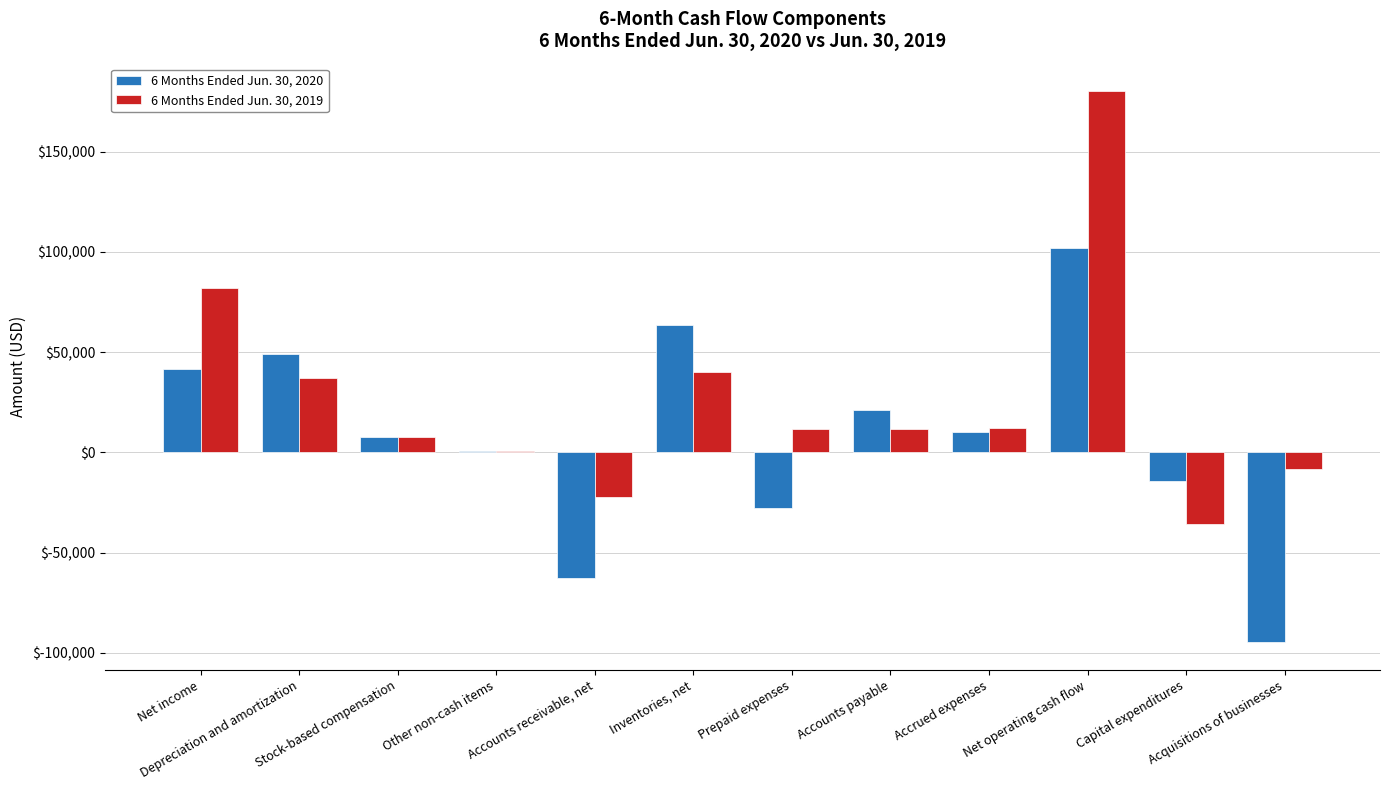

Which category has the highest value across all series?

Net operating cash flow